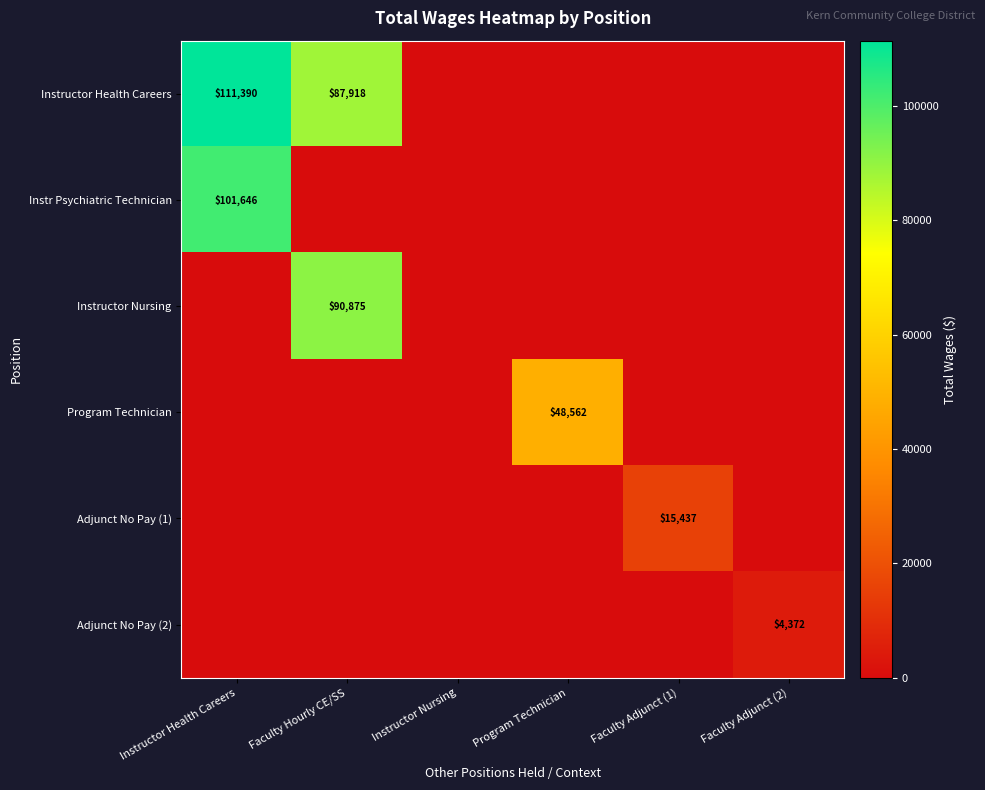

What is the average value of the Instr Psychiatric Technician series?

16941